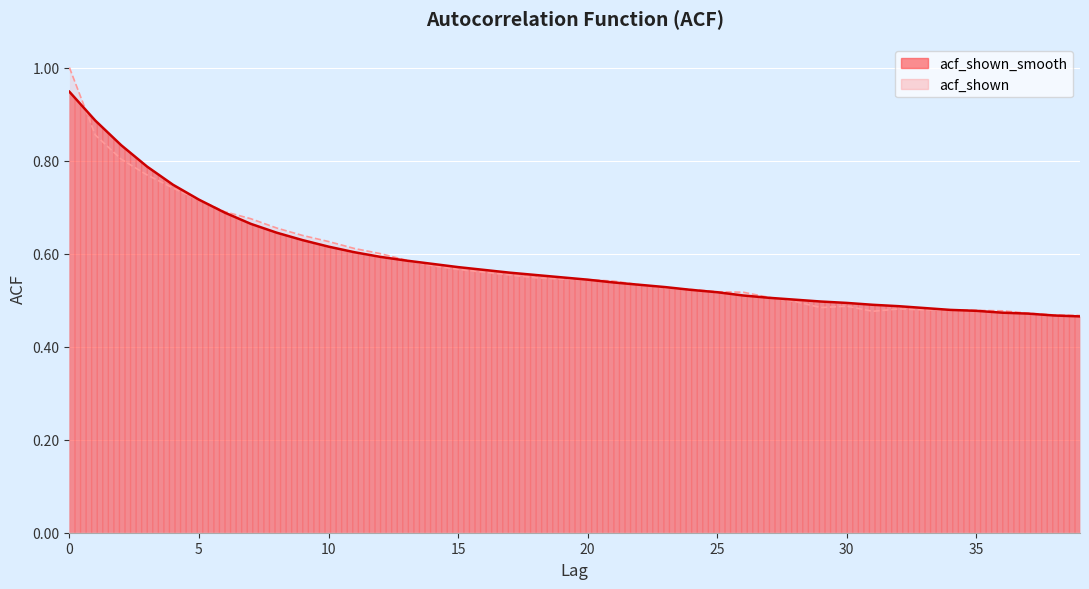

Reading right to left, list all the values displayed in this chart.

acf_shown_smooth: 0.5	0.5	0.5	0.5	0.5	0.5	0.5	0.5	0.5	0.5	0.5	0.5	0.5	0.5	0.5	0.5	0.5	0.5	0.5	0.5	0.5	0.6	0.6	0.6	0.6	0.6	0.6	0.6	0.6	0.6	0.6	0.6	0.7	0.7	0.7	0.7	0.8	0.8	0.9	0.9
acf_shown: 0.5	0.5	0.5	0.5	0.5	0.5	0.5	0.5	0.5	0.5	0.5	0.5	0.5	0.5	0.5	0.5	0.5	0.5	0.5	0.5	0.5	0.5	0.6	0.6	0.6	0.6	0.6	0.6	0.6	0.6	0.6	0.7	0.7	0.7	0.7	0.7	0.8	0.8	0.9	1.0